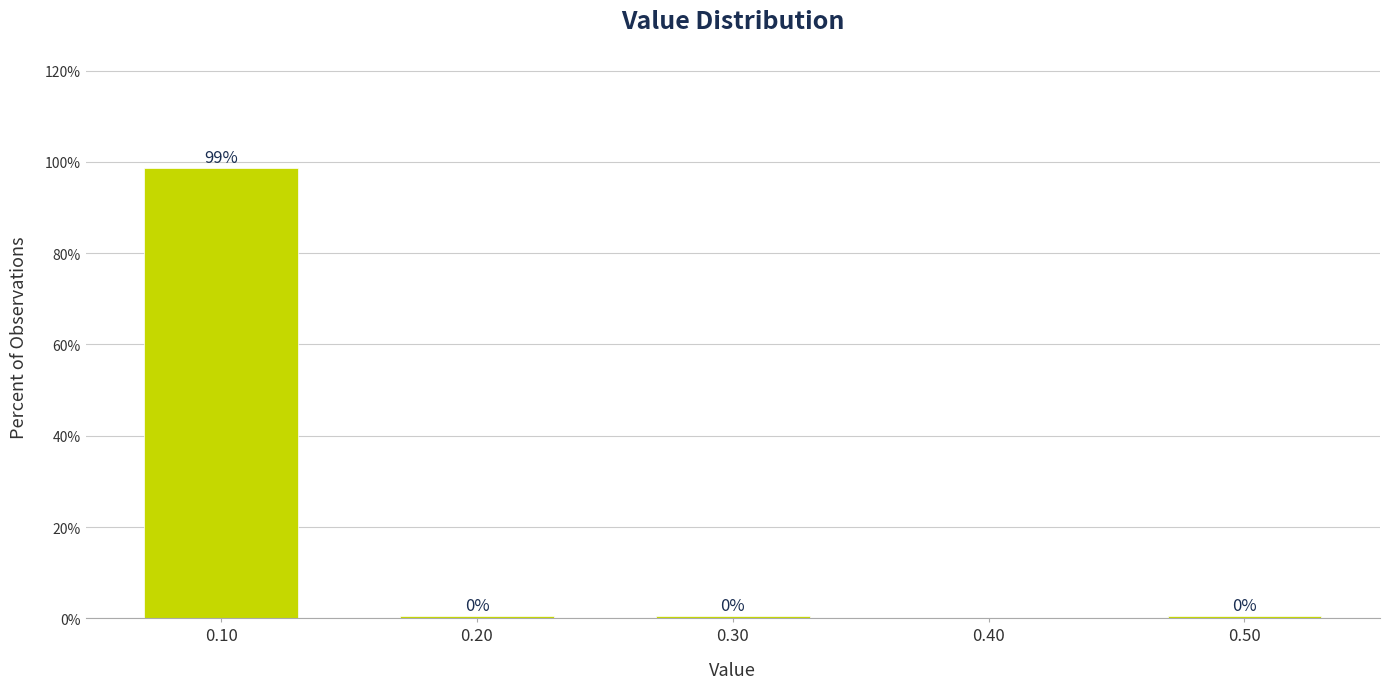

The chart shows a value of 98.6 at 0.10. True or false?

True